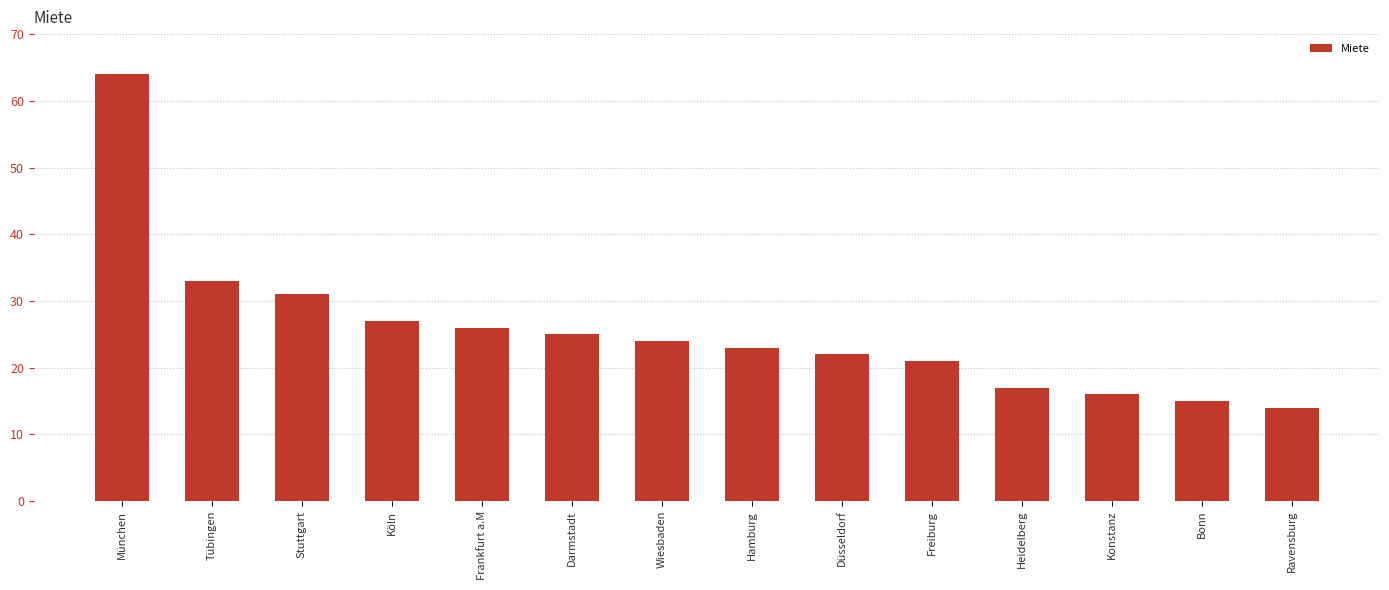

How many distinct data groups are displayed?

1